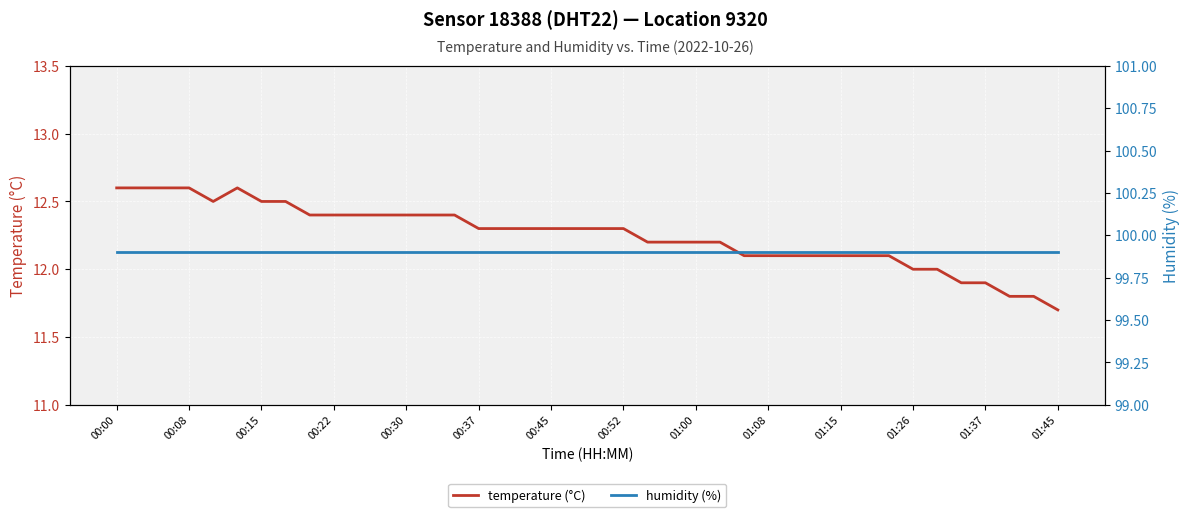

At which label does temperature (°C) reach its minimum?

01:45